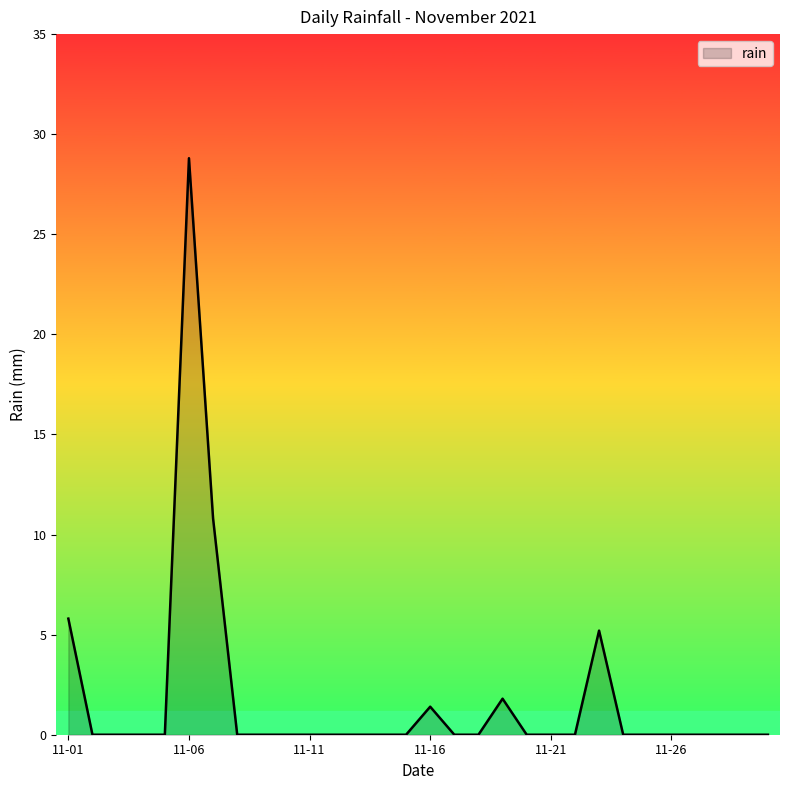

What is the greatest value displayed?

28.8